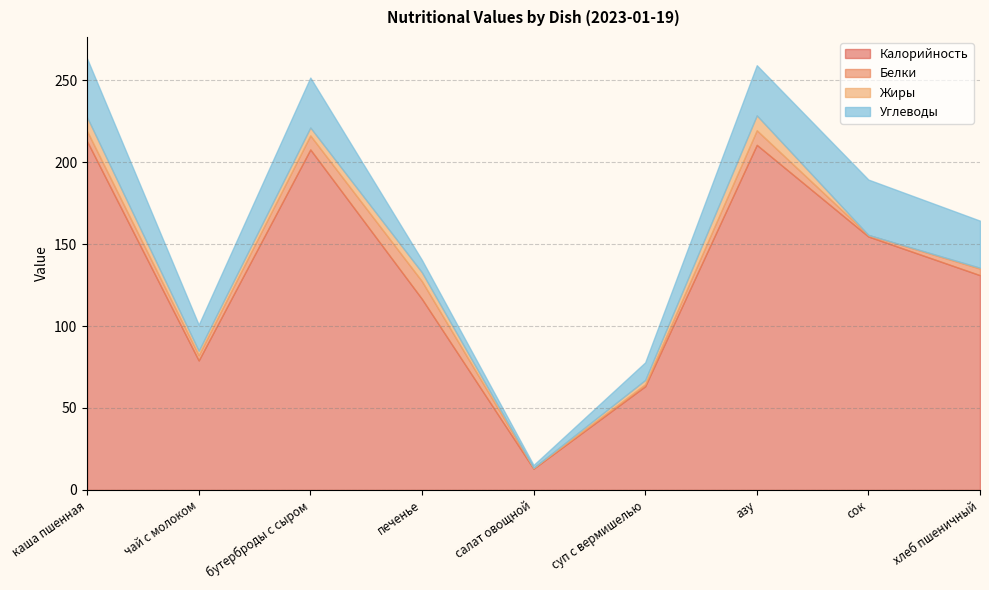

Which series has the largest total across all categories?

Калорийность